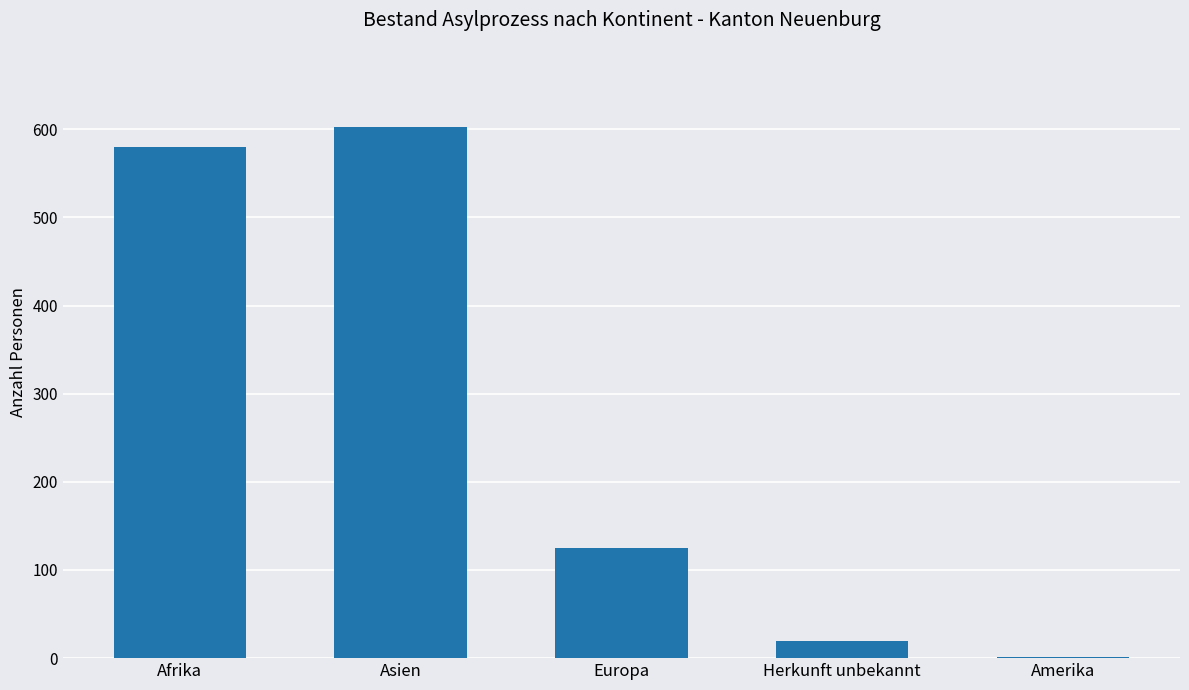

What is the maximum value shown in the chart?

603